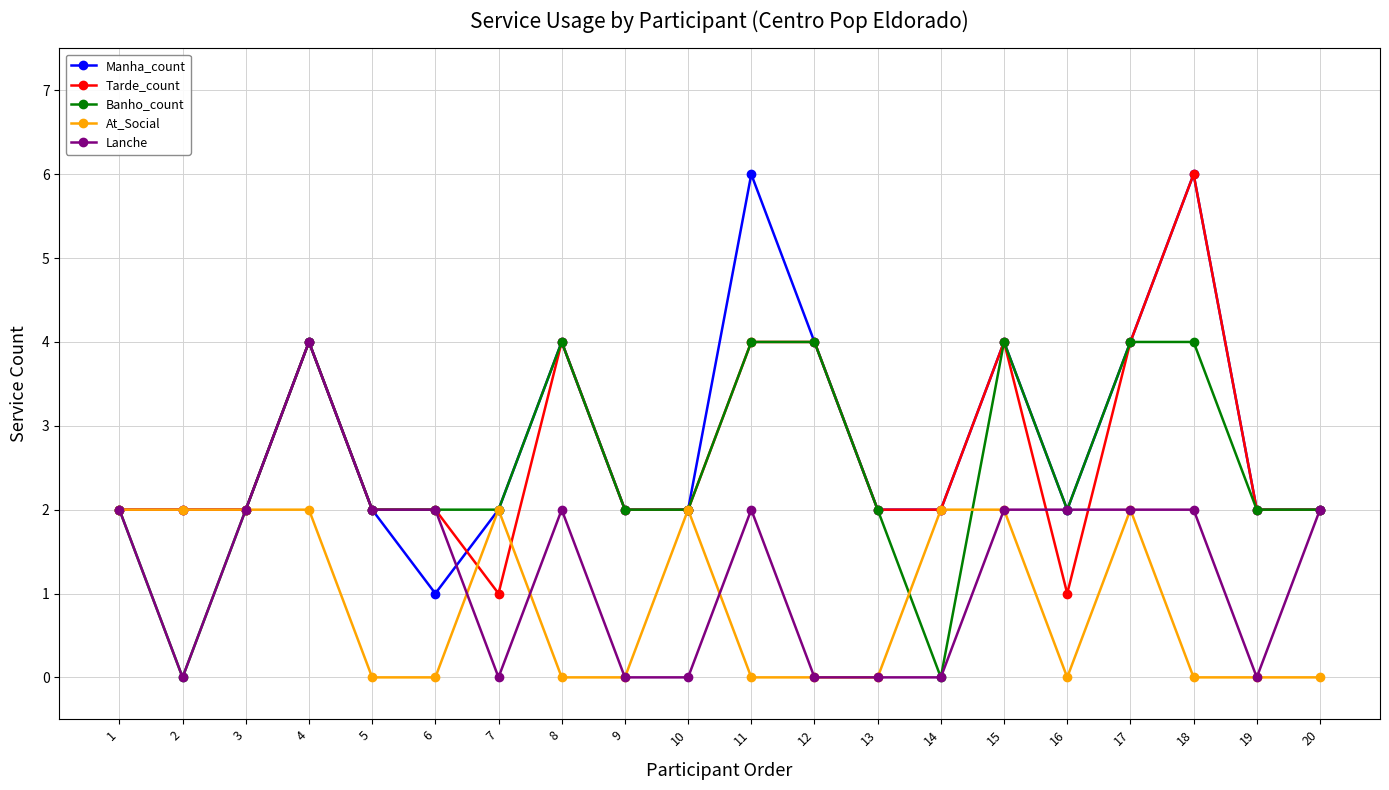

How many data points does each series have?

20